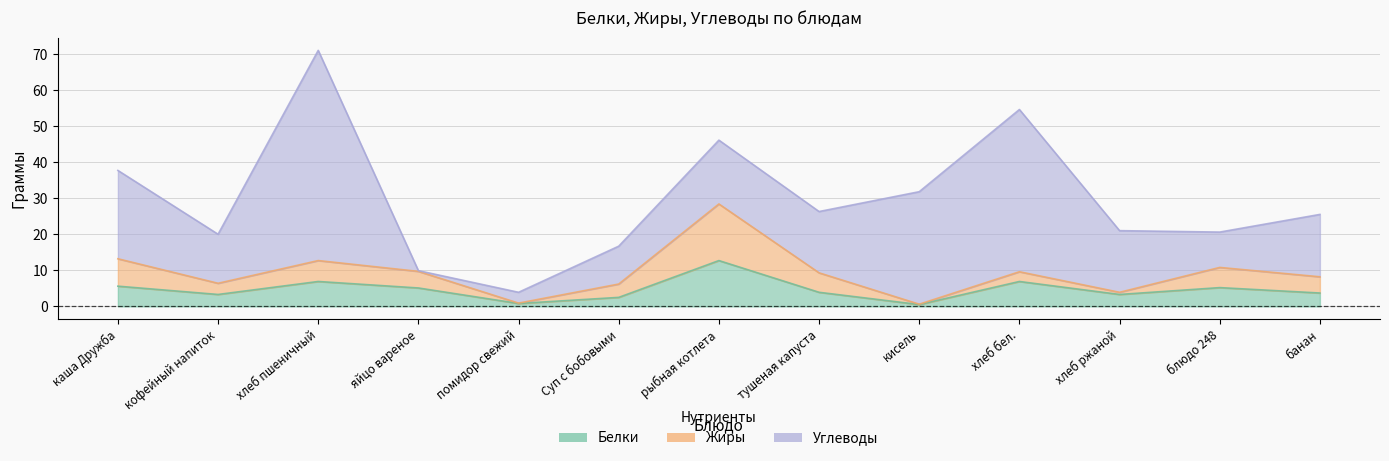

Is the value of Белки at рыбная котлета greater than the value of Жиры at банан?

Yes